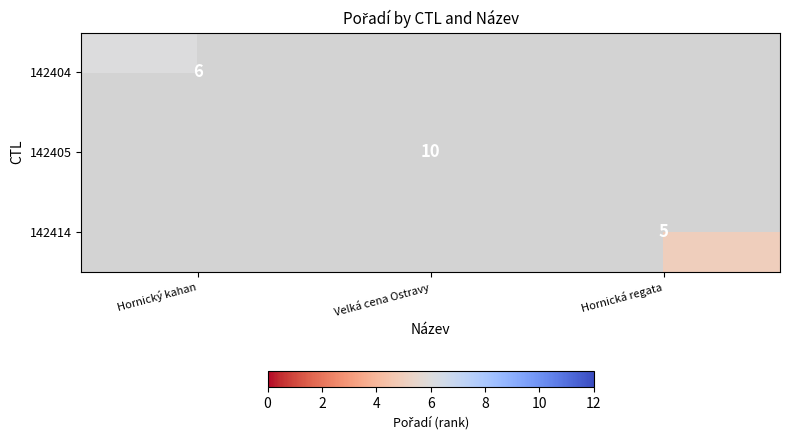

At which category does the chart reach its minimum across all series?

Hornická regata